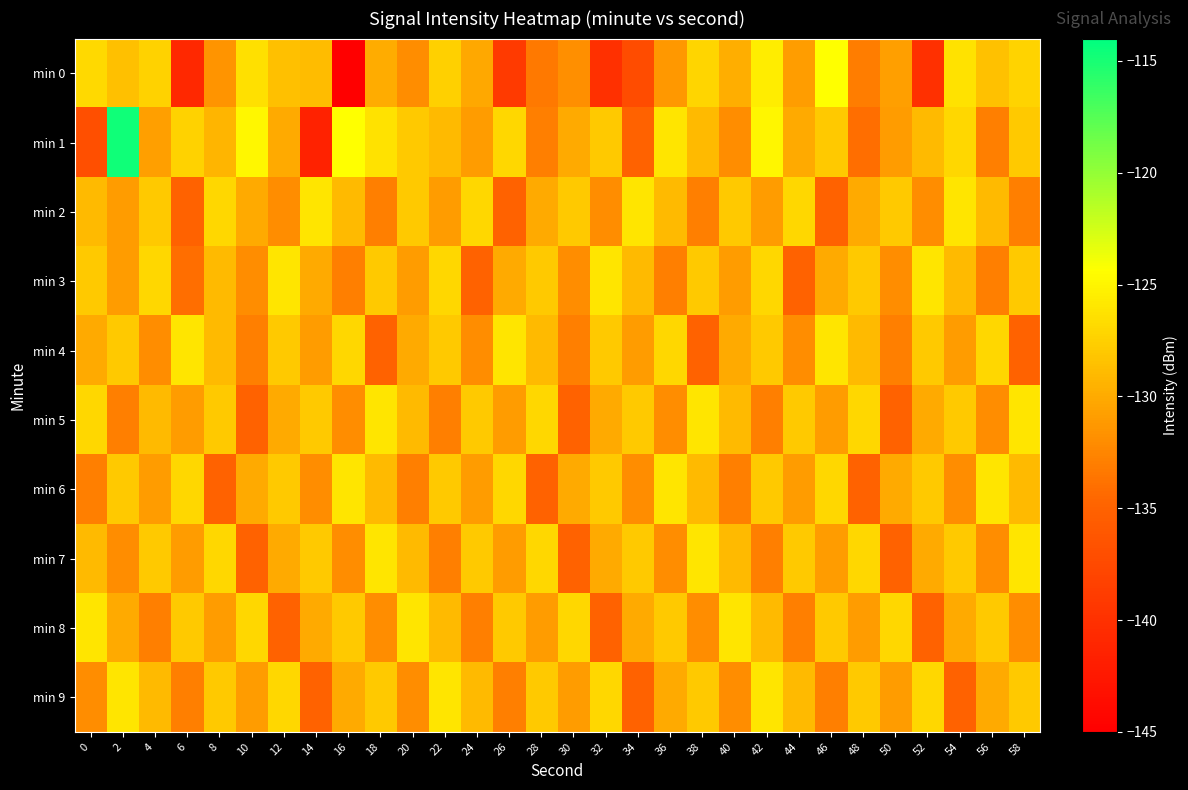

List the series in order of their peak value, lowest first.

min 2, min 3, min 4, min 5, min 6, min 7, min 8, min 9, min 0, min 1